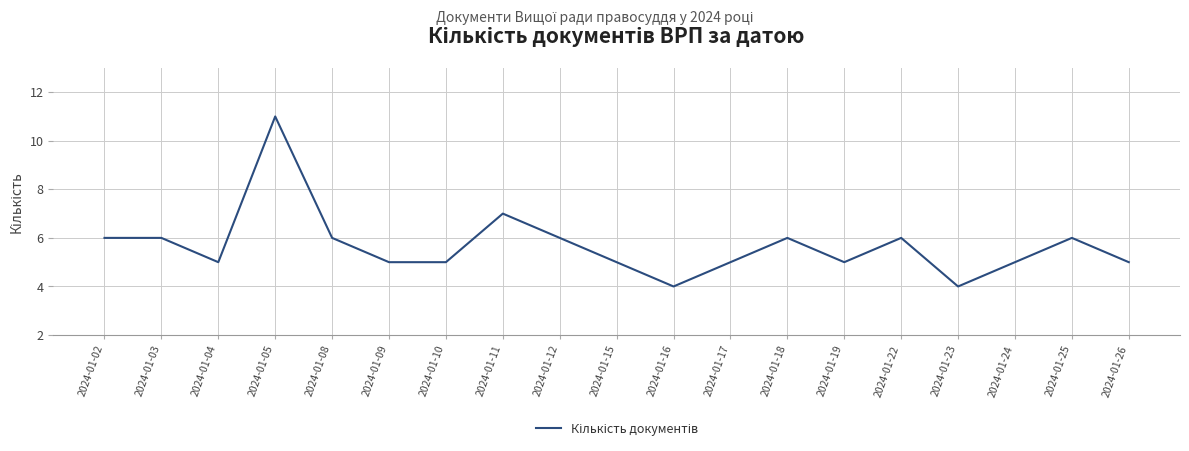

True or false: the data shows 6 at 2024-01-08.

True